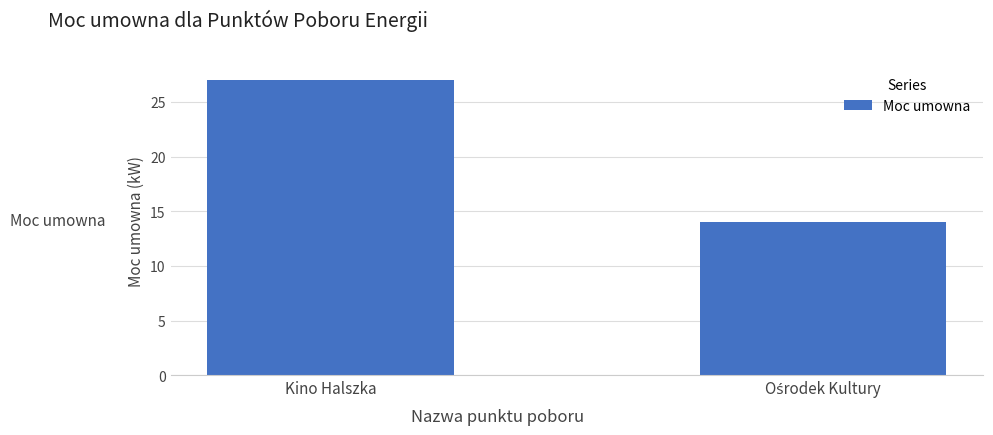

Does the chart contain stacked bars?

No